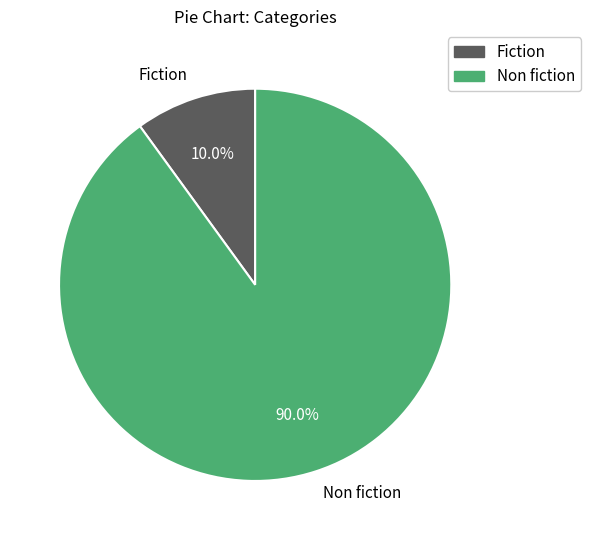

What percentage do Fiction and Non fiction together represent?

100.0%